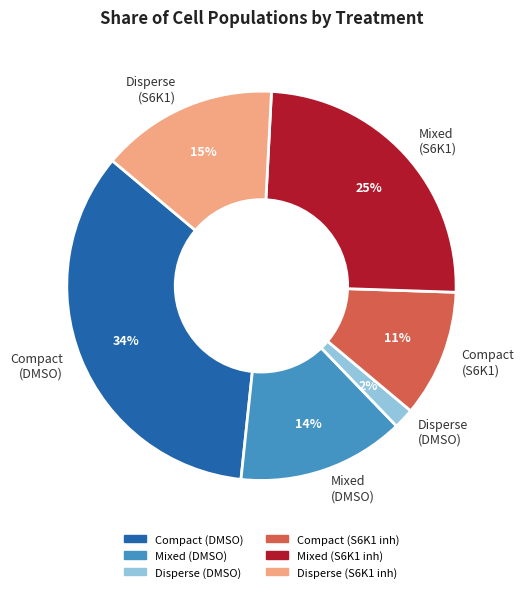

True or false: Compact (DMSO) accounts for 43% of the total.

False